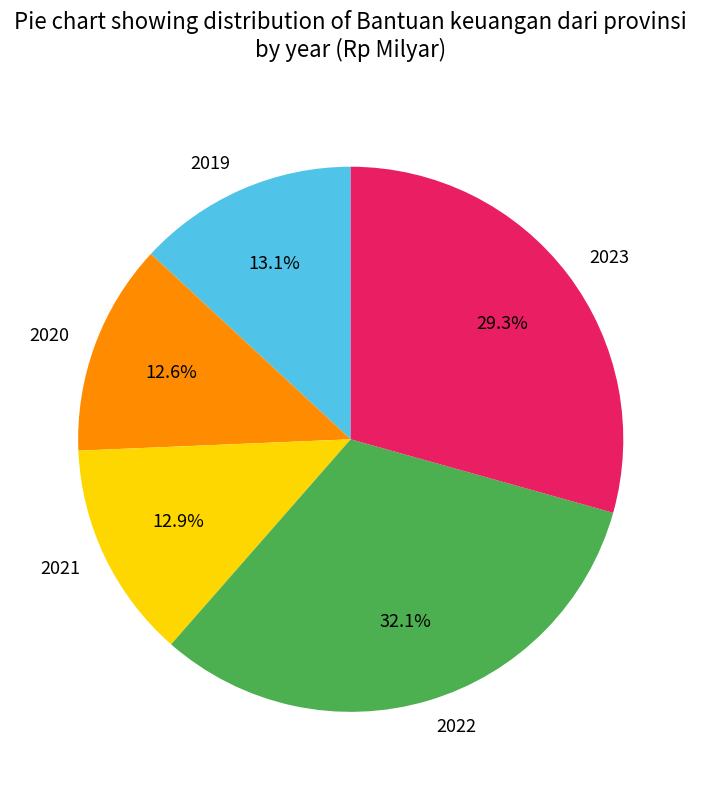

The 2021 slice represents 13% of the pie. True or false?

True